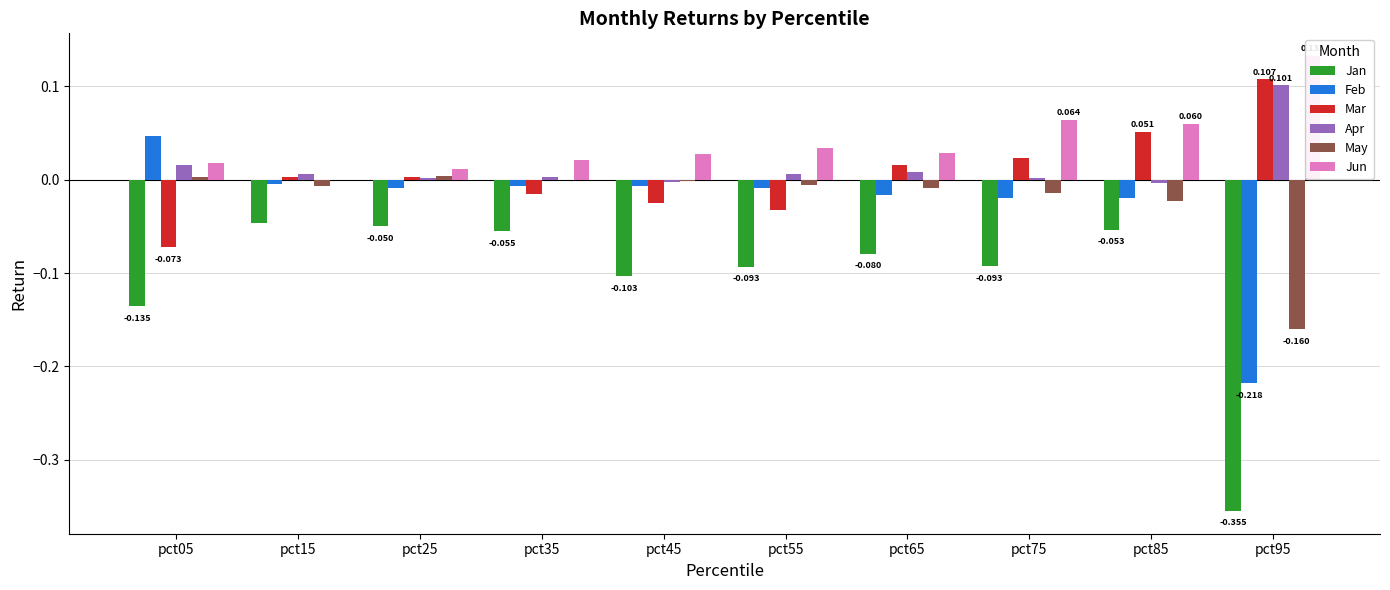

Which category has the highest value in the Jan series?

pct15